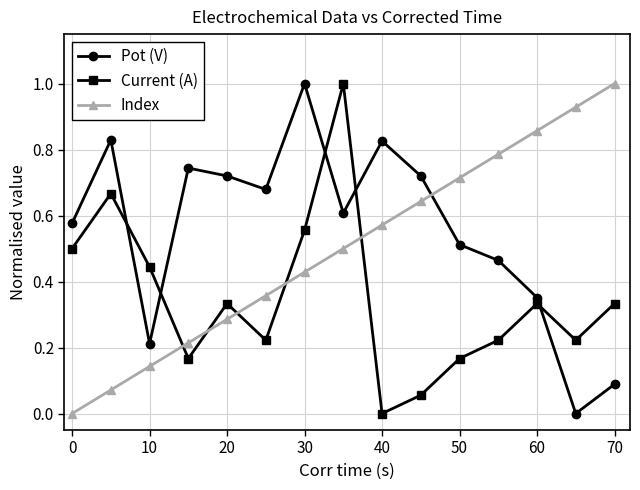

List the series in order of their overall mean, highest first.

Pot (V), Index, Current (A)